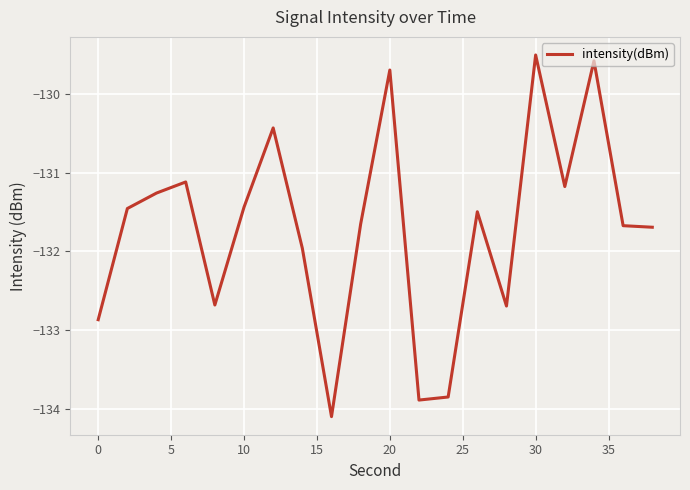

How many interior local peaks (higher than both neighbors) does the data have?

6